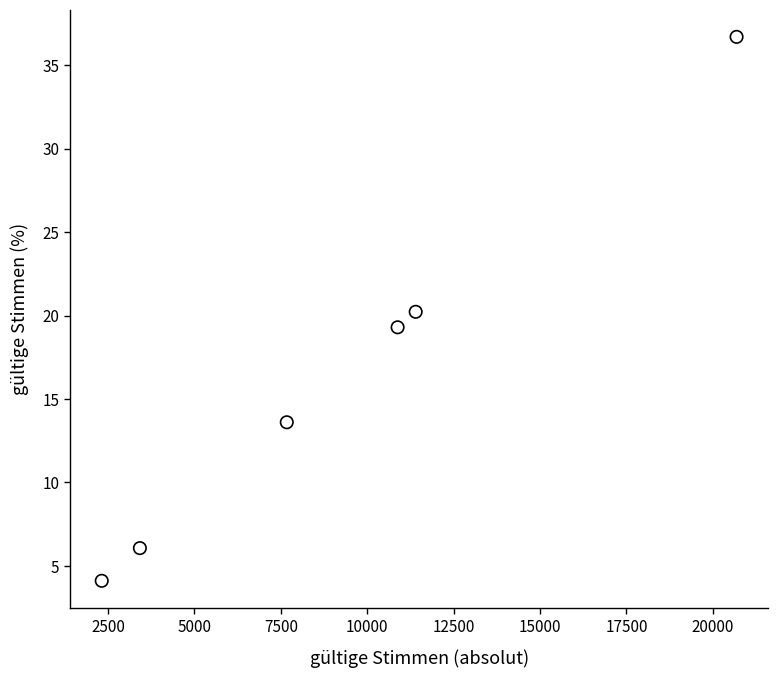

What is the average Y value?

16.7